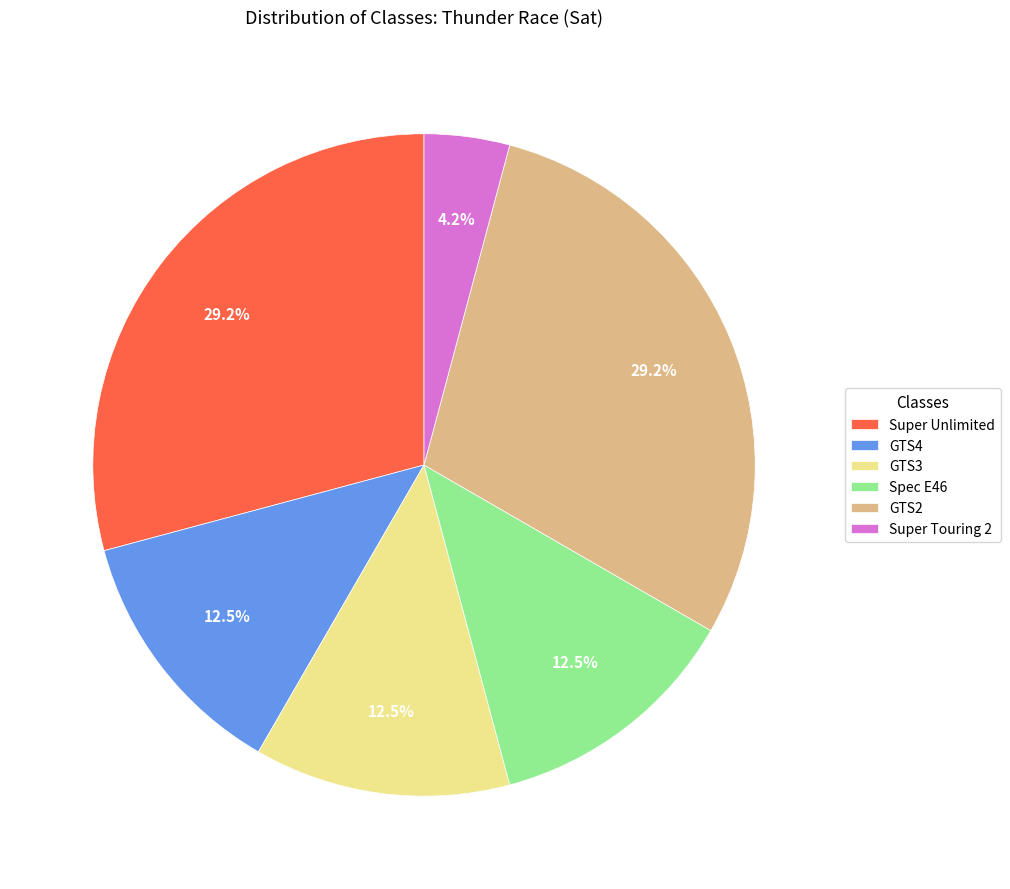

Is the sum of GTS4 and Super Touring 2 greater than half?

No